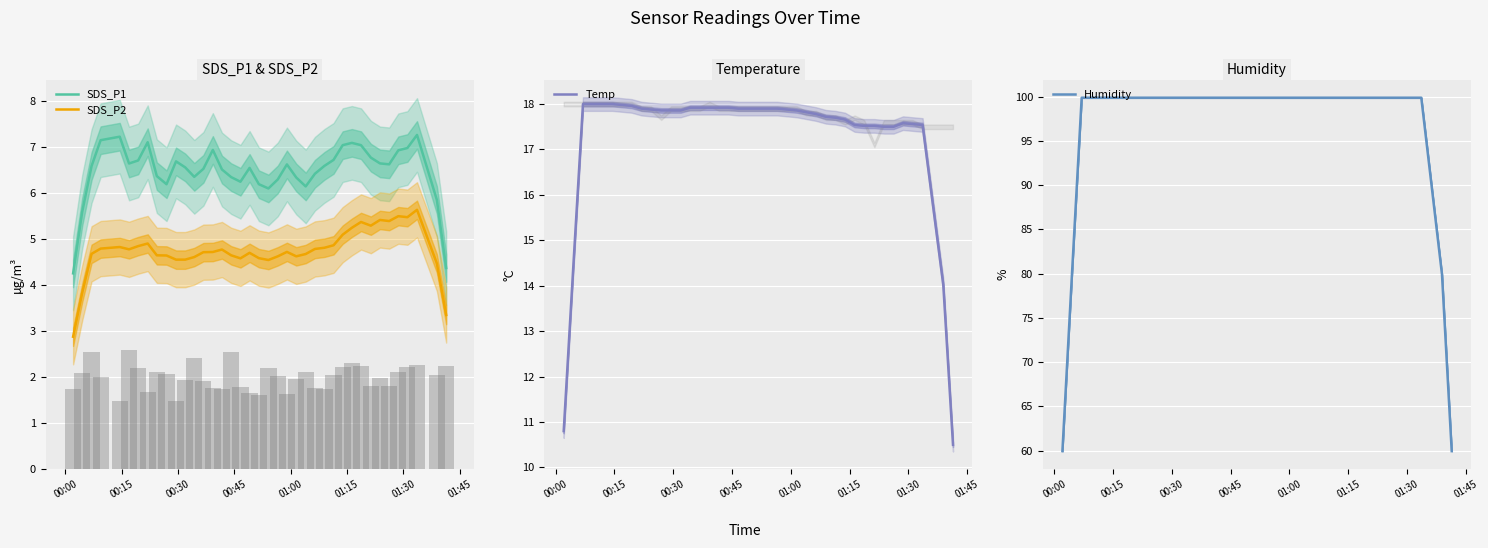

Which series has the largest total across all categories?

Humidity